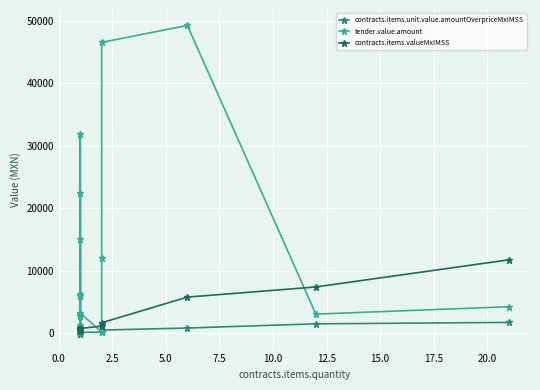

Count the number of data series in this chart.

3